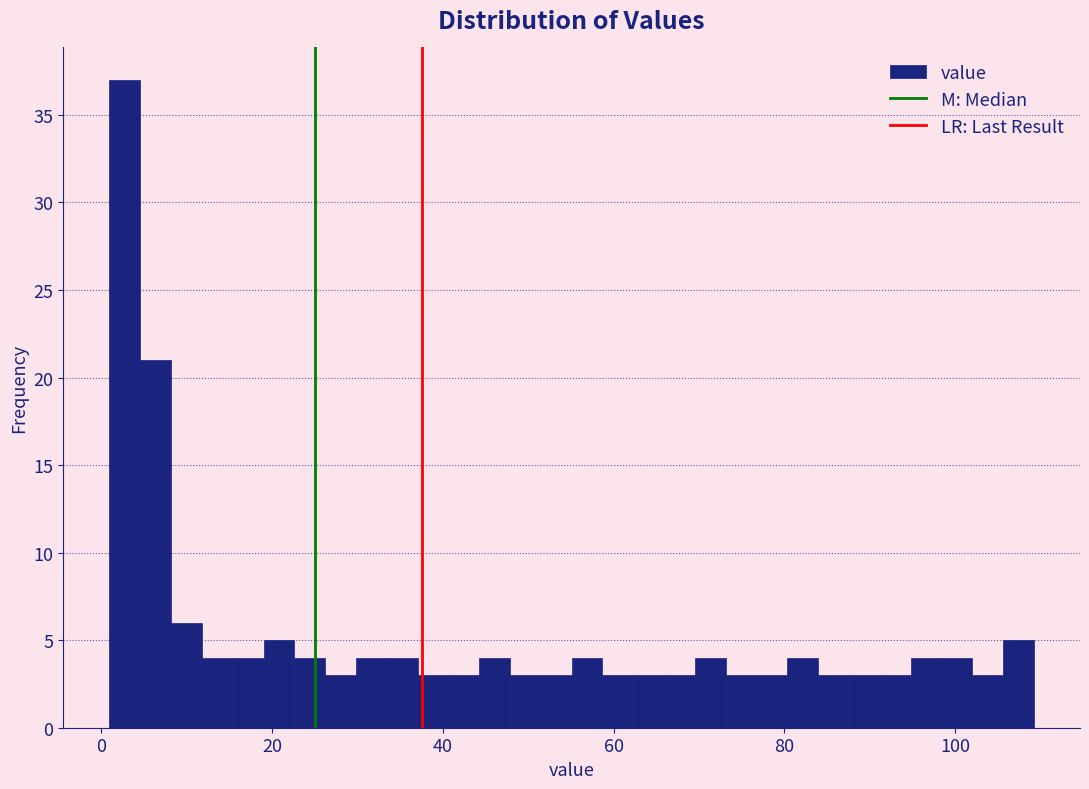

Around what value on the x-axis is the tallest bar? Give the approximate position of its centre, as read against the axis.

2